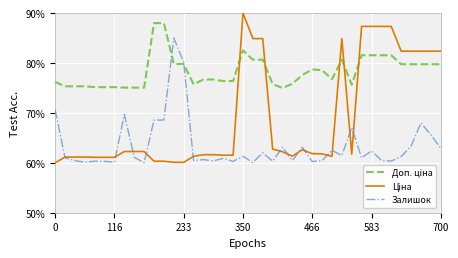

Does the chart have visible grid lines?

Yes